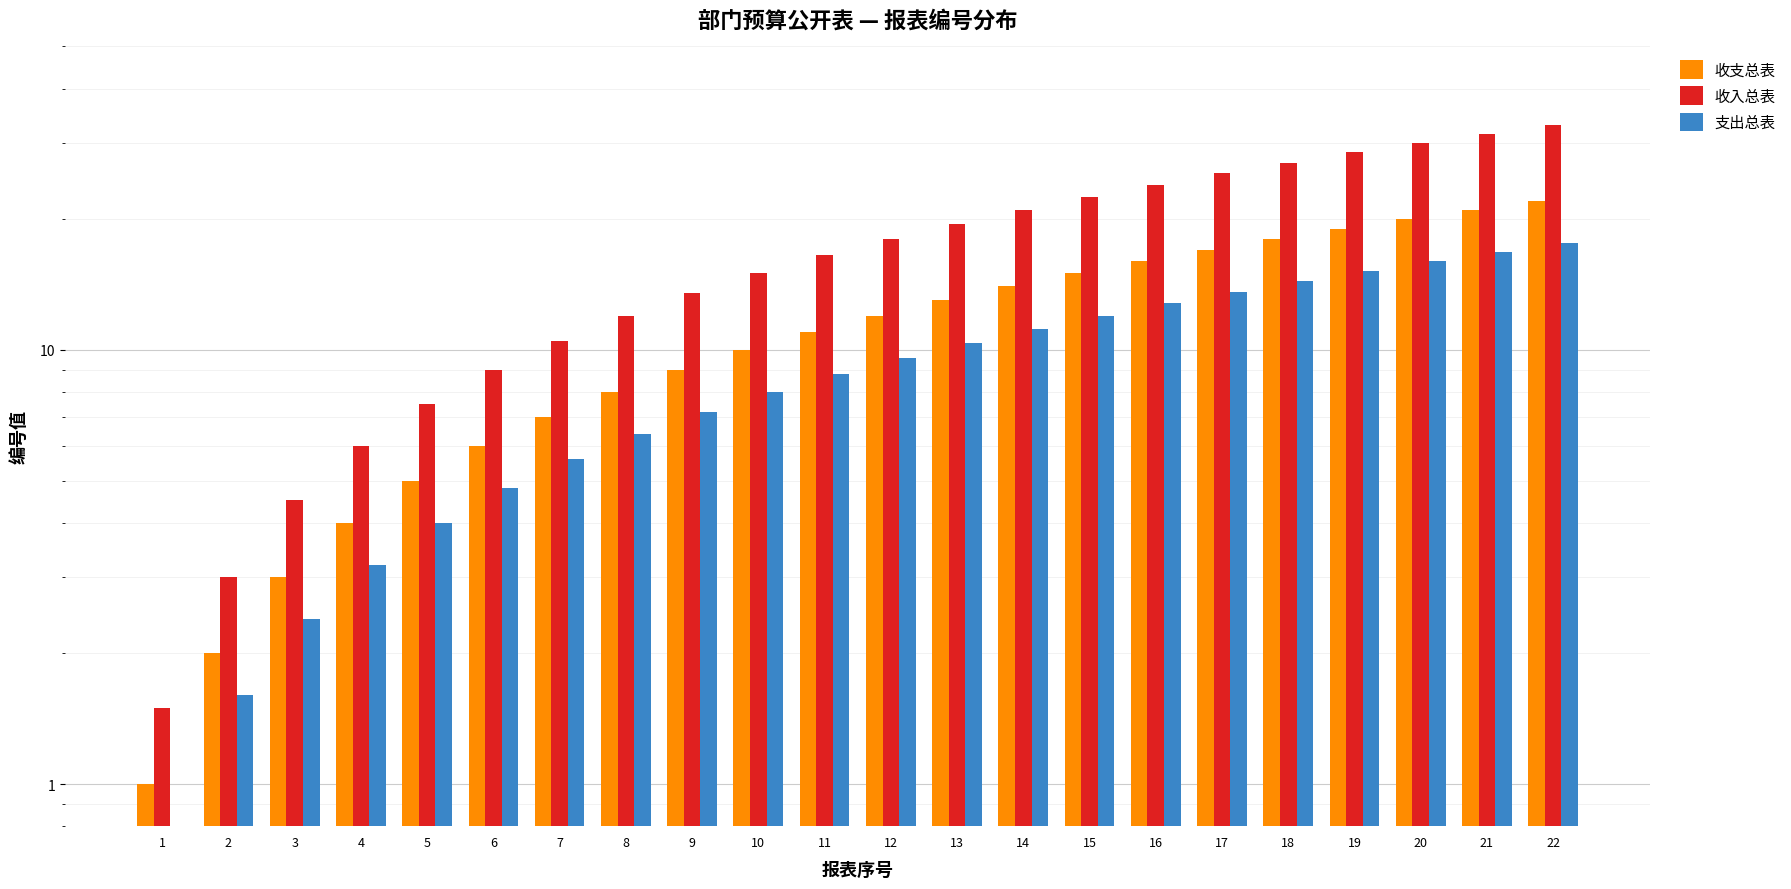

What are all the series names shown in the legend?

收支总表, 收入总表, 支出总表